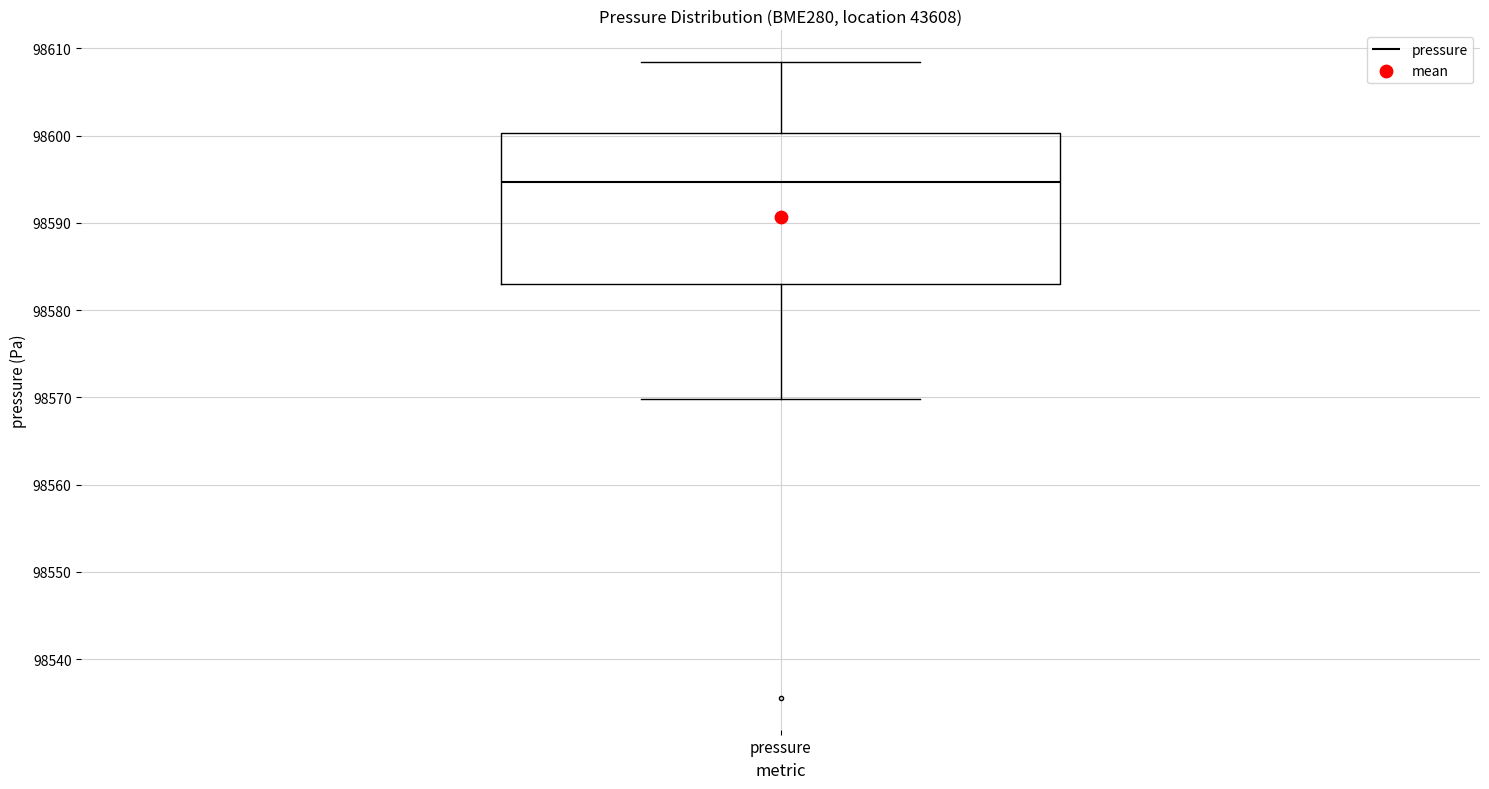

Where does the median line of the box for pressure sit on the y-axis? The values are not printed on the chart, so give them approximately, as read against the axis.

98595